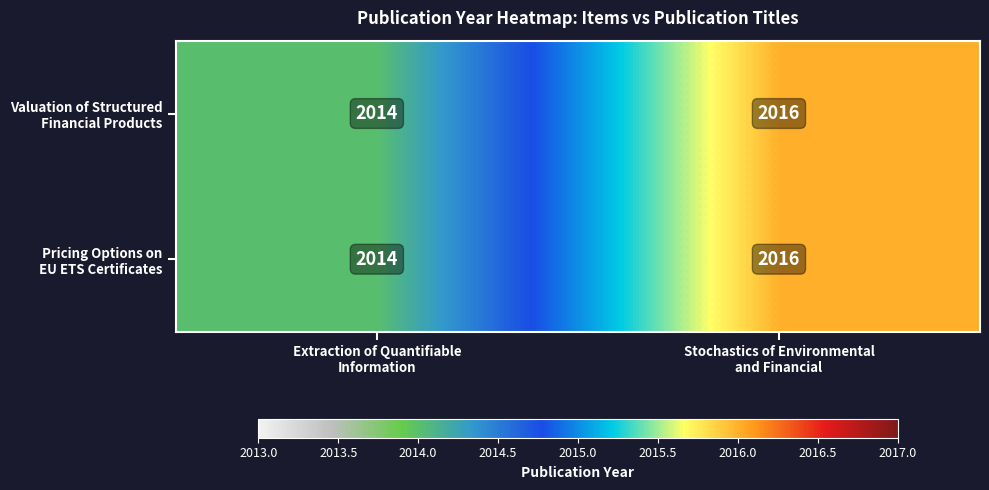

How many categories are shown in the chart?

2